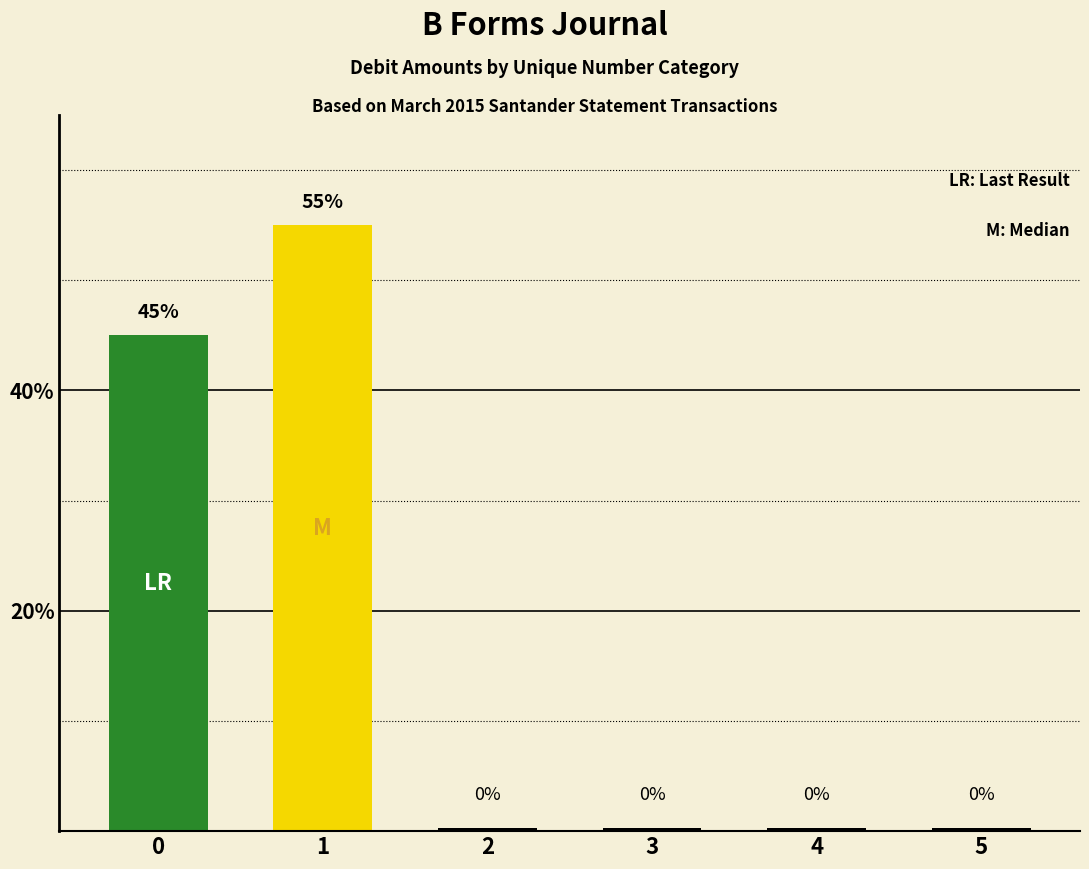

Reading left to right, list all the values displayed in this chart.

LR: 45	0	0	0	0	0
M: 0	55	0	0	0	0